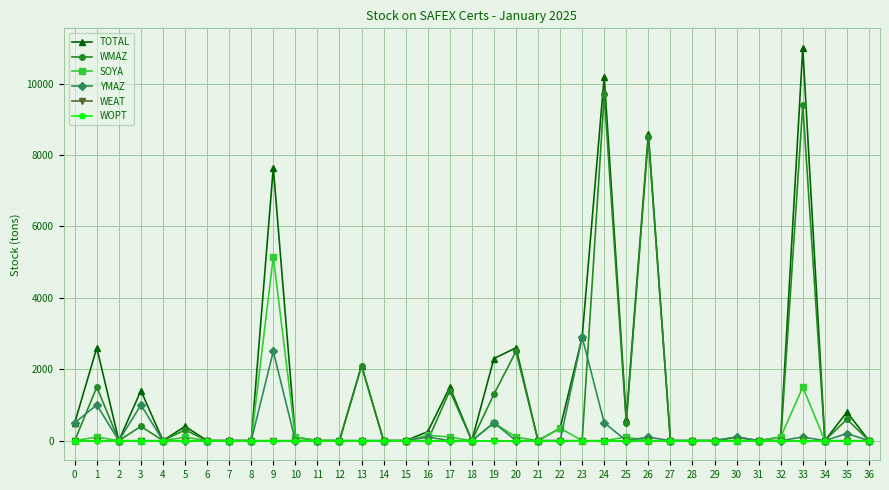

Does the chart have visible grid lines?

Yes